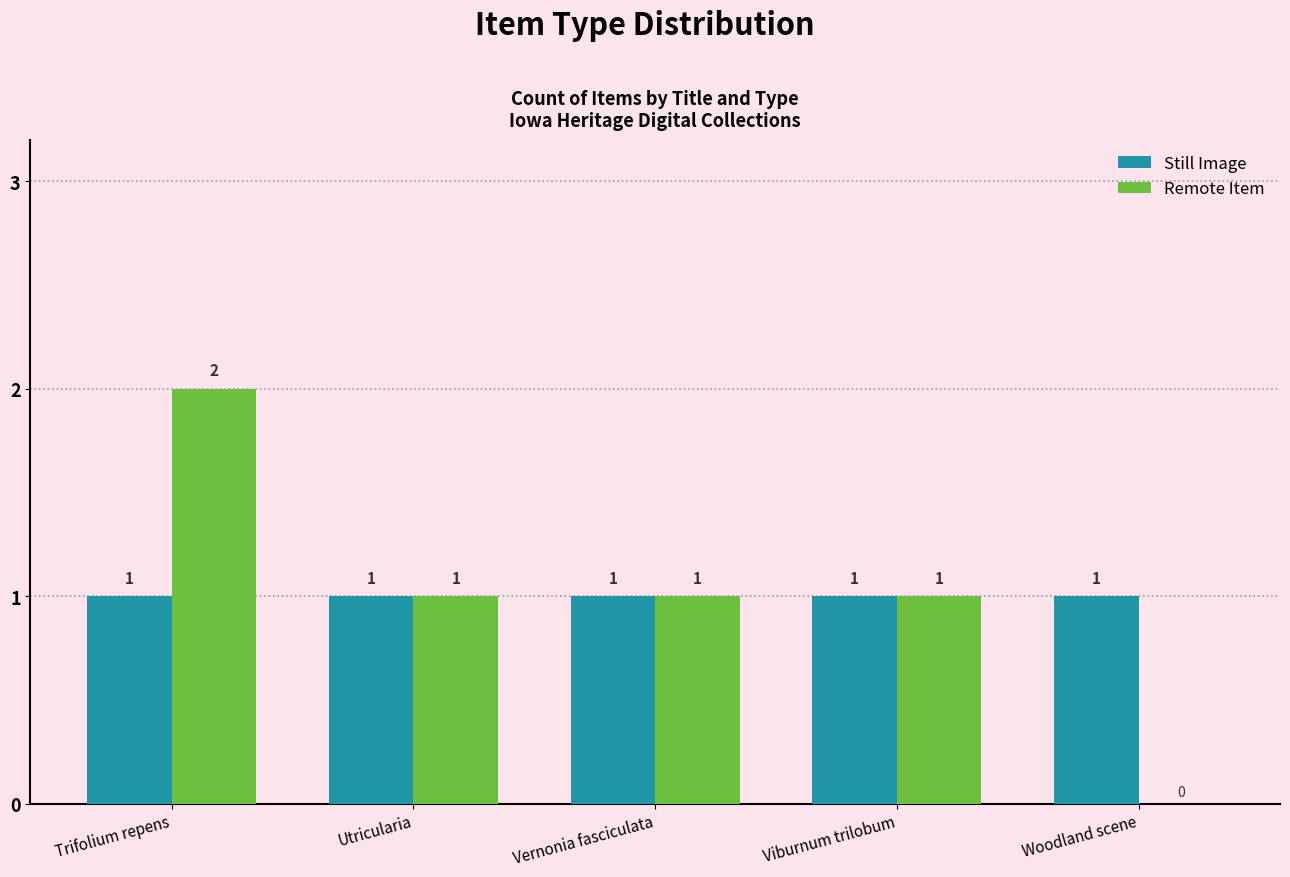

The value of Remote Item at Viburnum trilobum is 1. True or false?

True